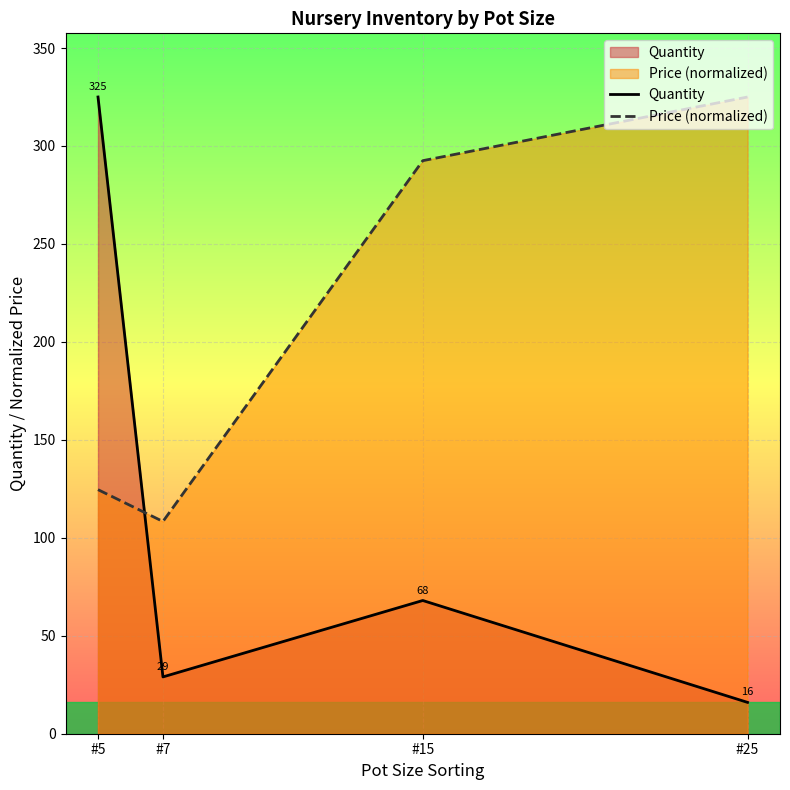

What is the sum of the Quantity values at #5 and #15?

393.0